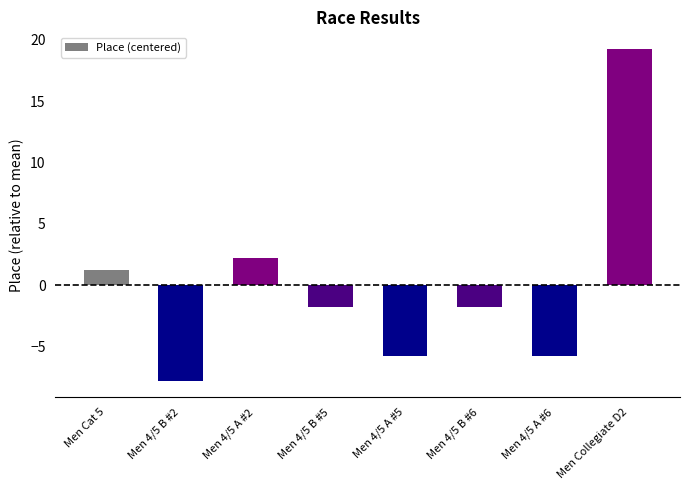

How many bars are there in total?

8